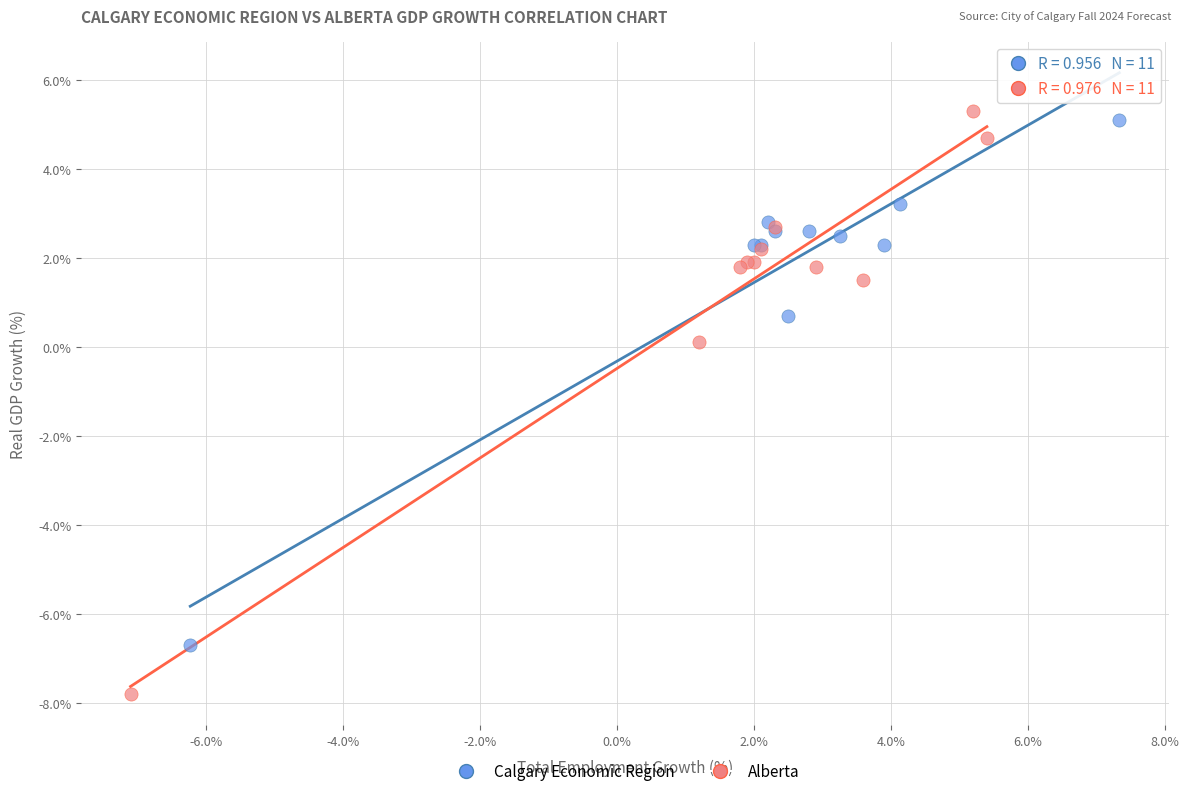

Which series reaches the minimum Y coordinate?

Alberta